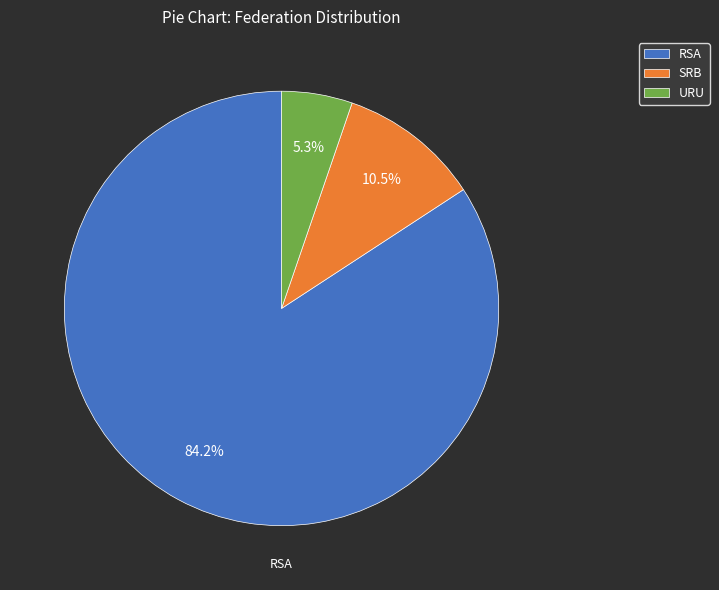

To the nearest percent, what is the difference between the largest and smallest slice percentages?

79%